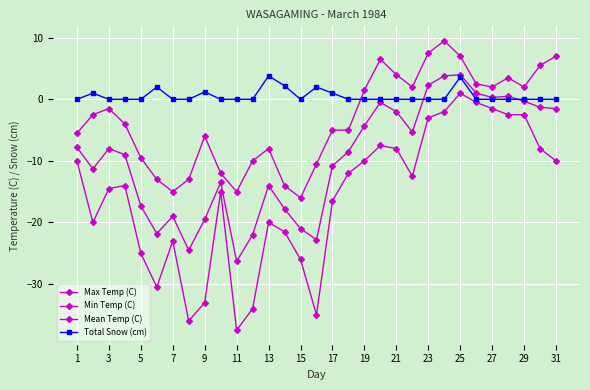

How many series are shown in this chart?

4